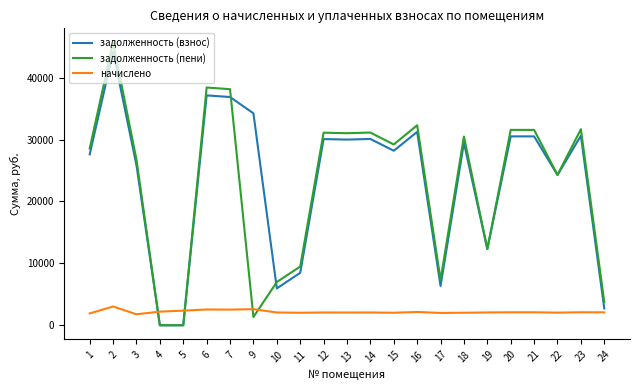

What is the difference between the highest and lowest values at 3?

24966.0